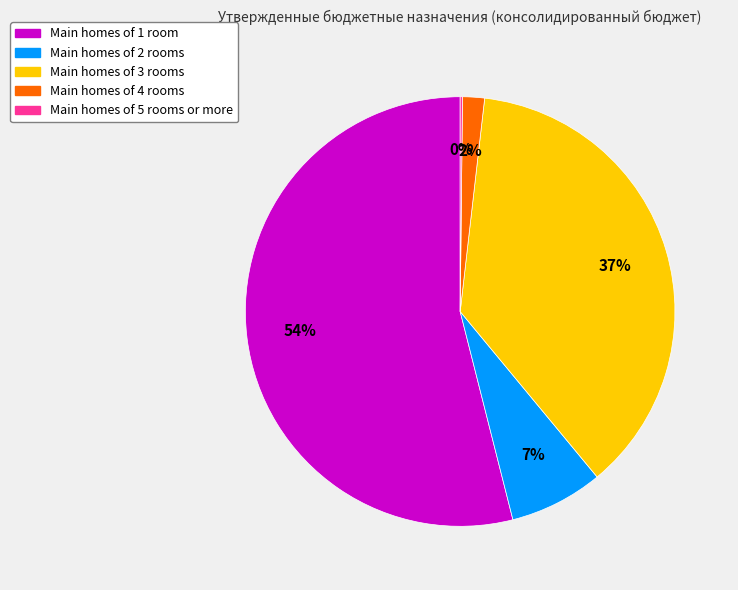

Is there any slice that represents more than half of the pie?

Yes